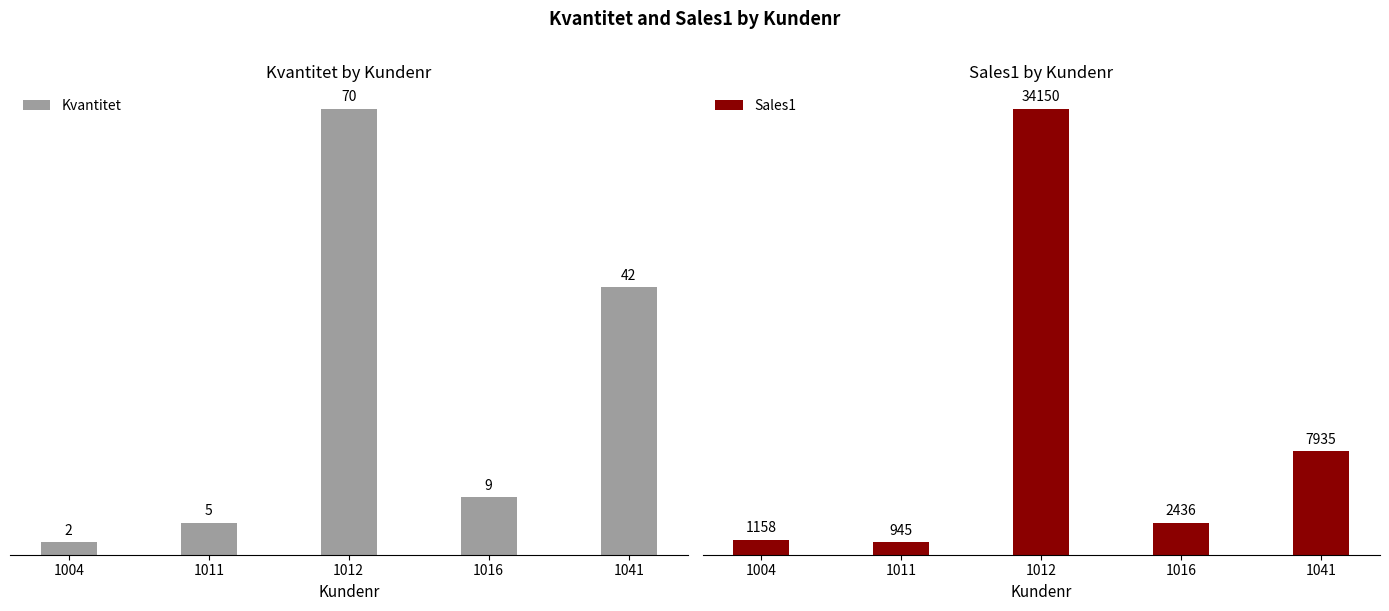

What is the difference between the maximum and minimum values in the Sales1 series?

33205